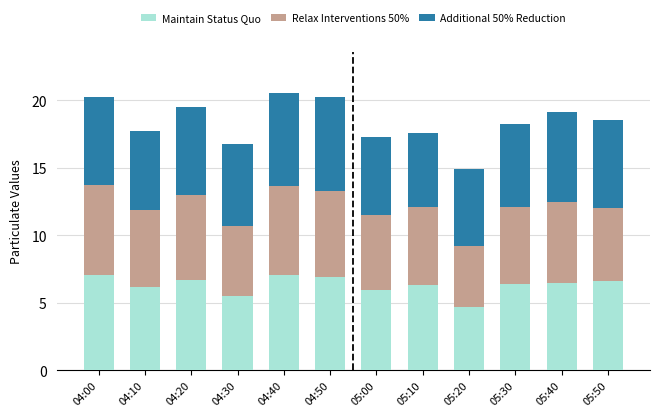

What is the difference between the maximum and second lowest values in the Maintain Status Quo series?

1.6